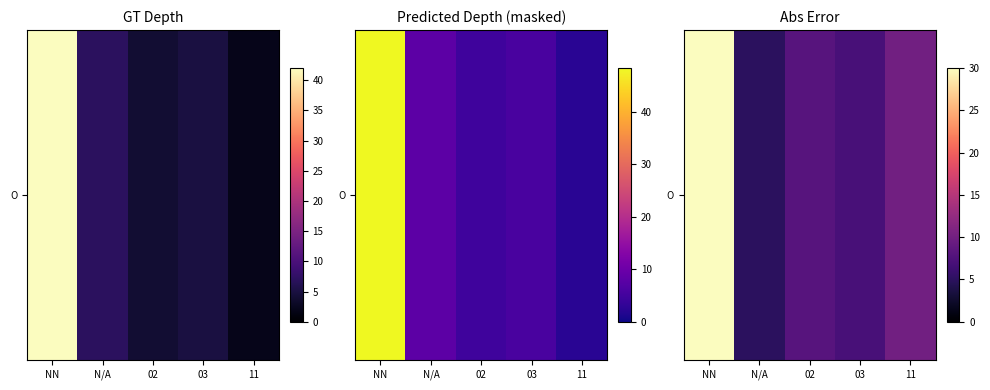

What is the minimum value shown in the chart?

5